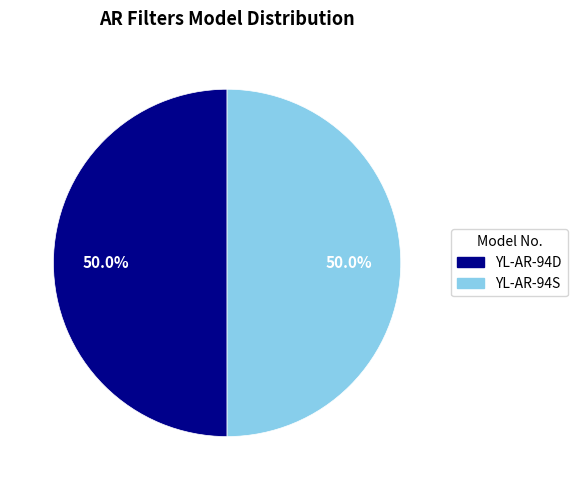

The YL-AR-94S slice represents 61% of the pie. True or false?

False